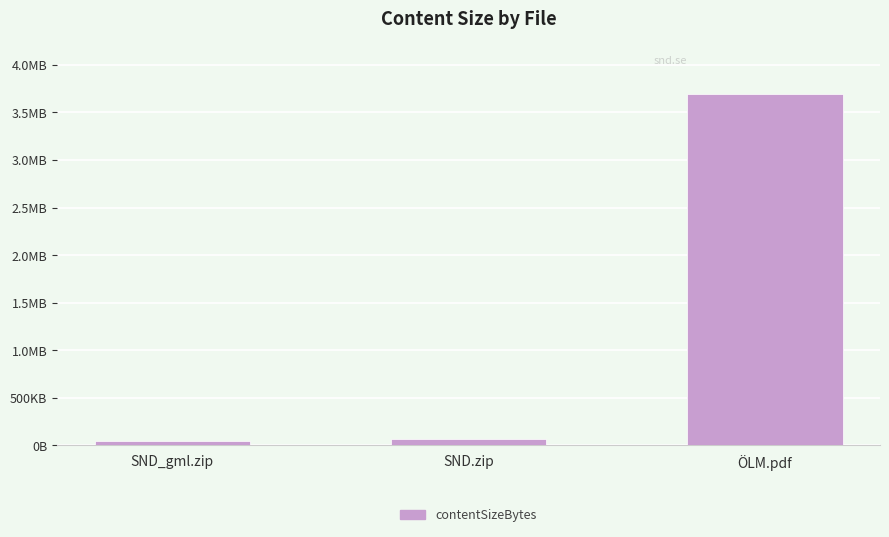

What is the sum of the values at ÖLM.pdf and SND_gml.zip?

3735533